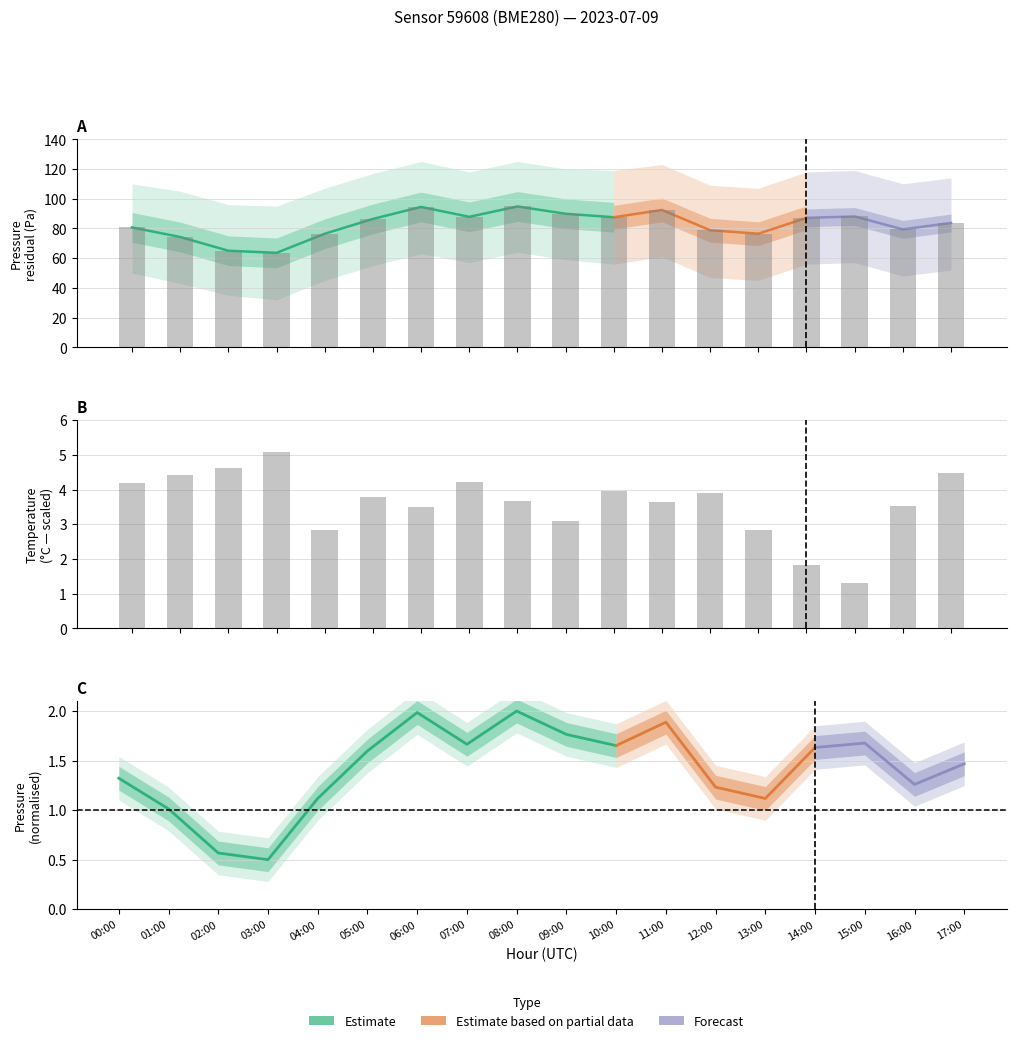

At which label is pressure closest to 79?

12:00